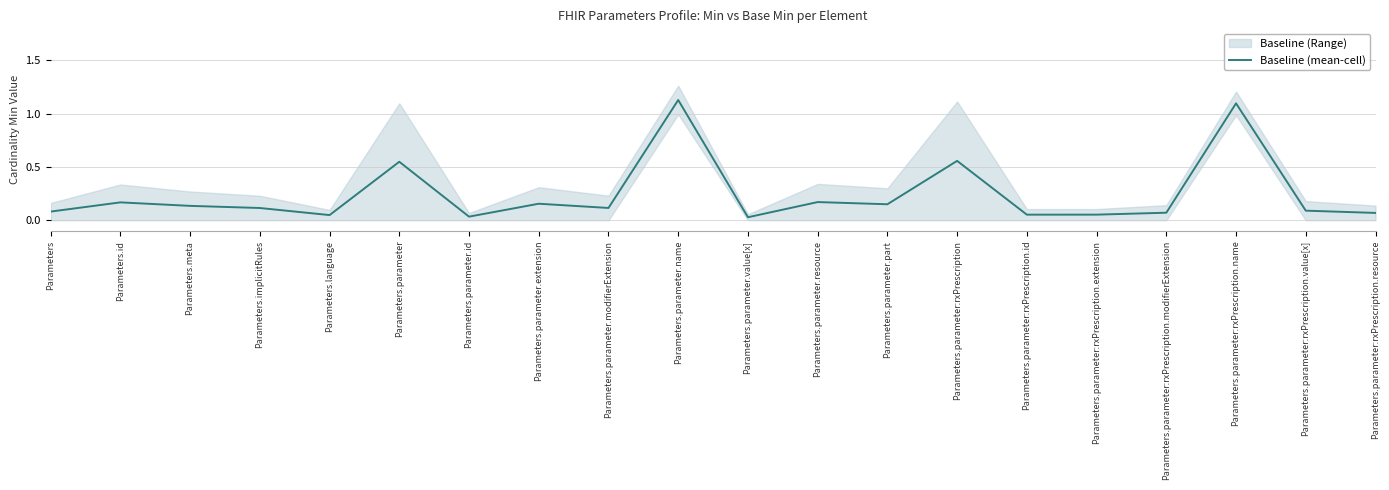

What is the approximate value at Parameters.parameter:rxPrescription.resource?

0.1